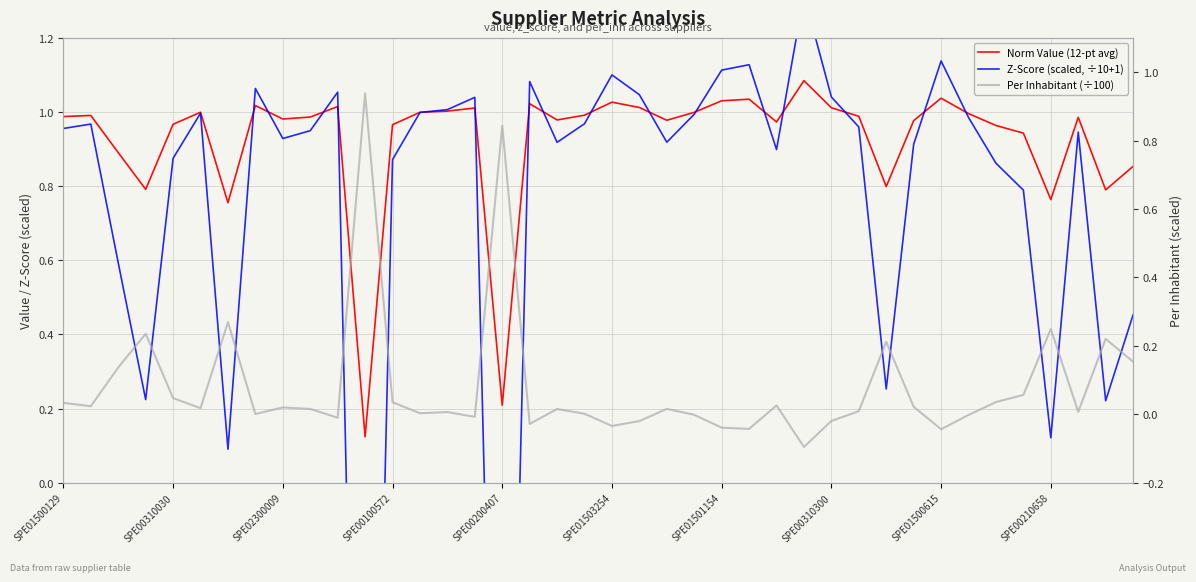

What is the maximum value shown in the chart?

1.3